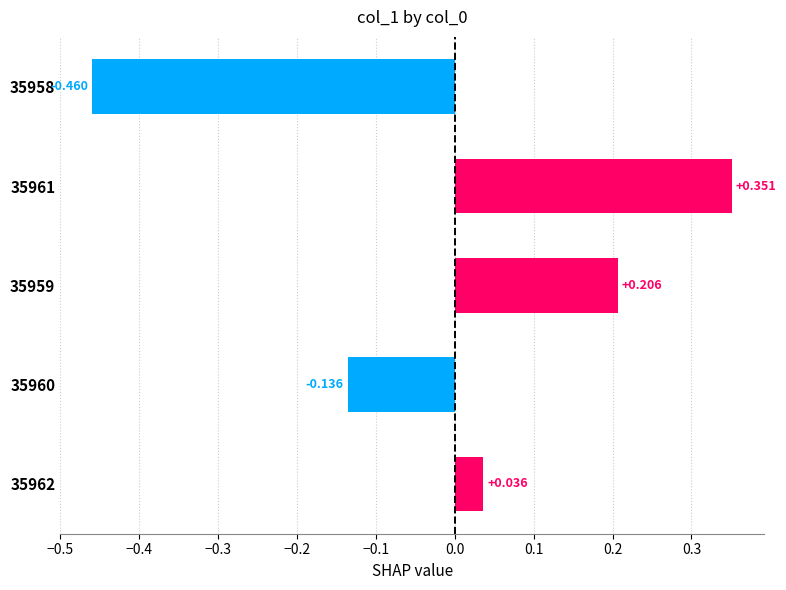

How many values are above zero?

3